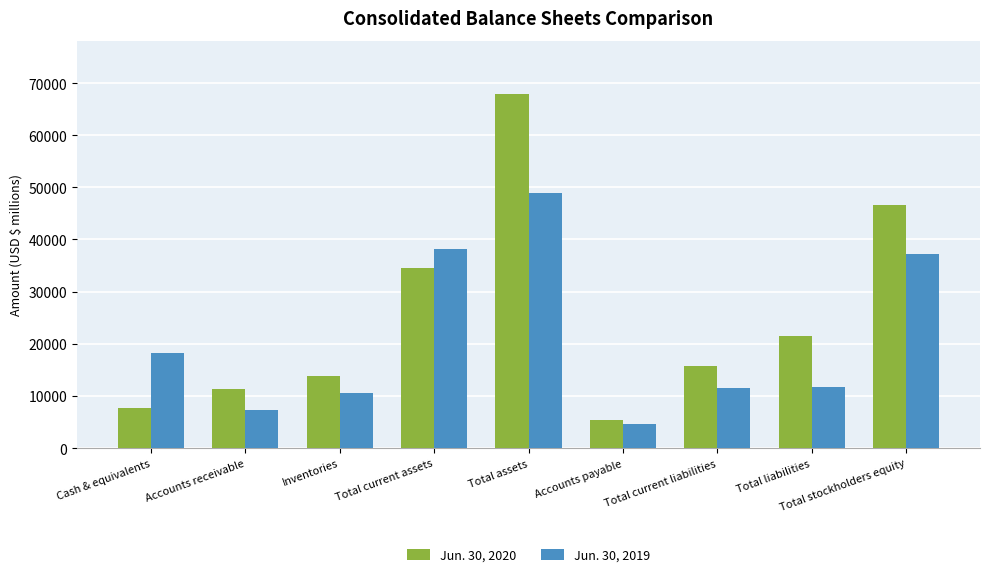

True or false: Jun. 30, 2019 has a value of 6516 at Total current liabilities.

False